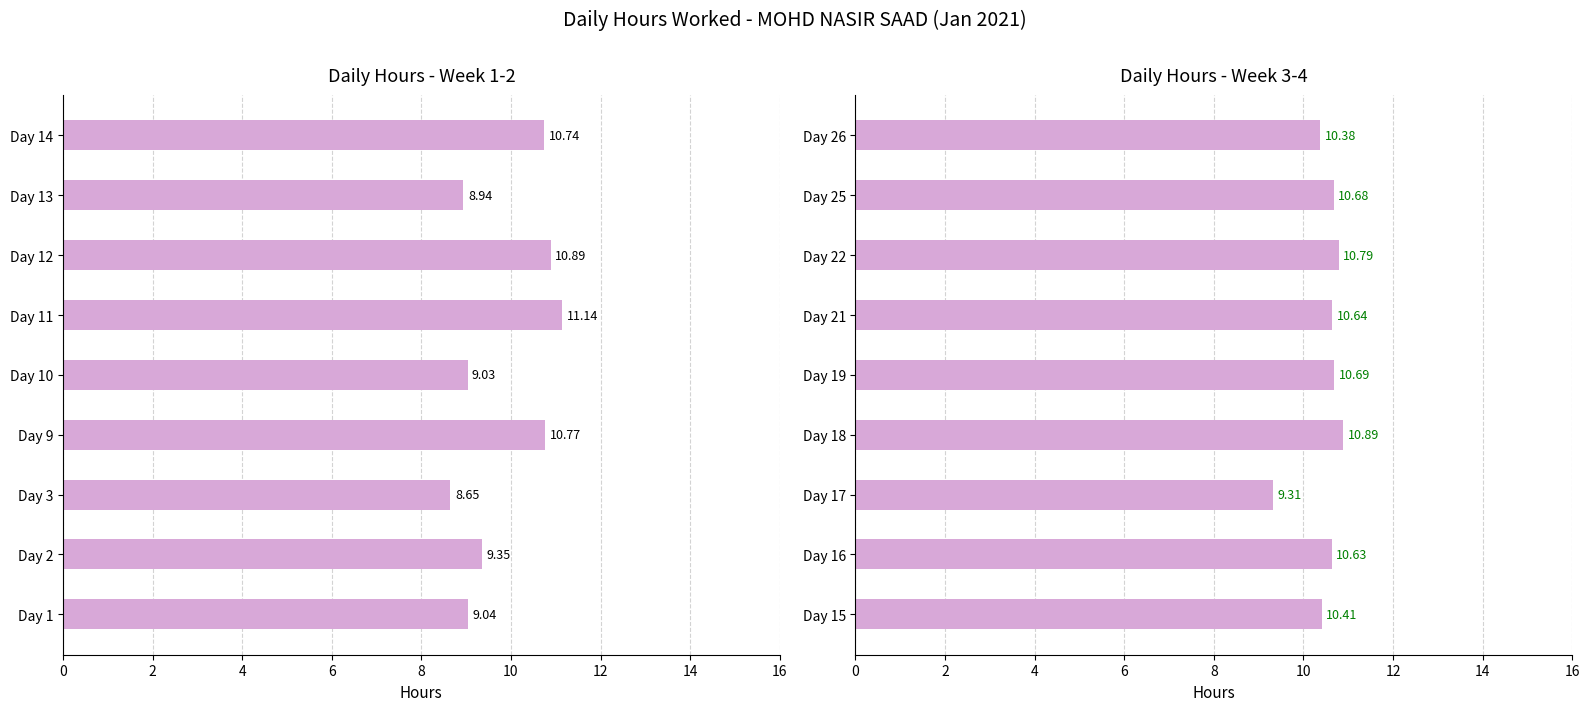

What is the ratio of the value at Day 26 to the value at Day 22?

1.0